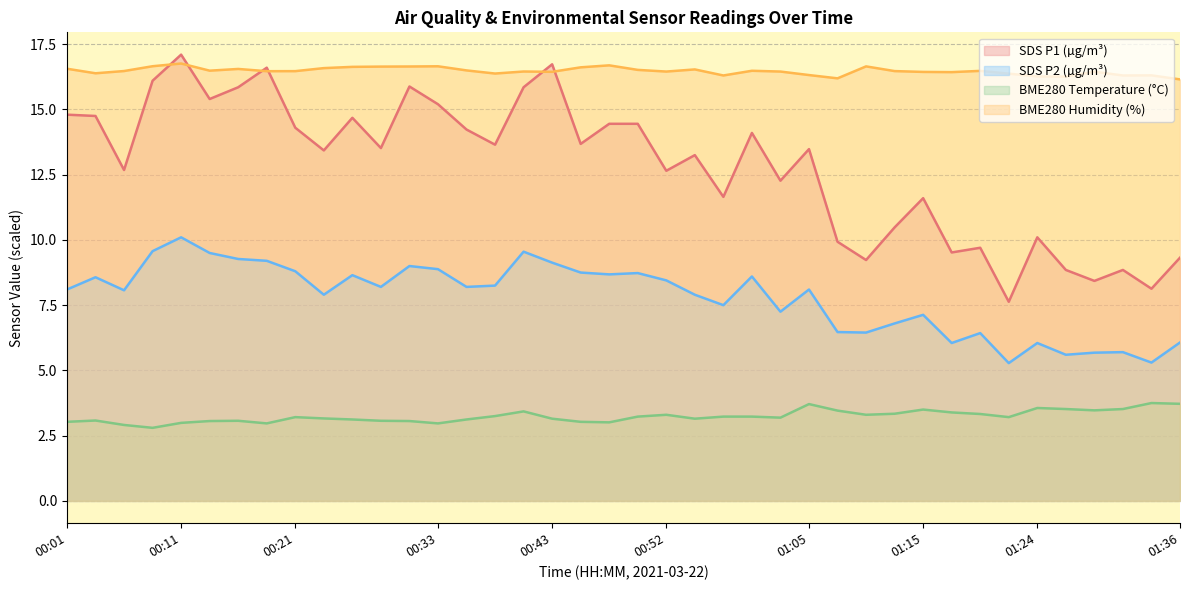

Reading left to right, what are all the values shown in this chart?

SDS_P1: 00:01=14.8	00:04=14.8	00:06=12.7	00:08=16.1	00:11=17.1	00:13=15.4	00:16=15.8	00:18=16.6	00:21=14.3	00:23=13.4	00:25=14.7	00:28=13.5	00:30=15.9	00:33=15.2	00:35=14.2	00:38=13.7	00:40=15.8	00:43=16.7	00:45=13.7	00:47=14.4	00:50=14.4	00:52=12.7	00:55=13.2	00:57=11.7	01:00=14.1	01:02=12.3	01:05=13.5	01:07=9.9	01:10=9.2	01:12=10.5	01:15=11.6	01:17=9.5	01:19=9.7	01:22=7.6	01:24=10.1	01:27=8.8	01:29=8.4	01:32=8.8	01:34=8.1	01:36=9.3
SDS_P2: 00:01=8.1	00:04=8.6	00:06=8.1	00:08=9.6	00:11=10.1	00:13=9.5	00:16=9.3	00:18=9.2	00:21=8.8	00:23=7.9	00:25=8.7	00:28=8.2	00:30=9.0	00:33=8.9	00:35=8.2	00:38=8.2	00:40=9.6	00:43=9.1	00:45=8.8	00:47=8.7	00:50=8.7	00:52=8.4	00:55=7.9	00:57=7.5	01:00=8.6	01:02=7.2	01:05=8.1	01:07=6.5	01:10=6.5	01:12=6.8	01:15=7.1	01:17=6.0	01:19=6.4	01:22=5.3	01:24=6.0	01:27=5.6	01:29=5.7	01:32=5.7	01:34=5.3	01:36=6.1
BME280_temperature: 00:01=3.0	00:04=3.1	00:06=2.9	00:08=2.8	00:11=3.0	00:13=3.1	00:16=3.1	00:18=3.0	00:21=3.2	00:23=3.2	00:25=3.1	00:28=3.1	00:30=3.1	00:33=3.0	00:35=3.1	00:38=3.2	00:40=3.4	00:43=3.1	00:45=3.0	00:47=3.0	00:50=3.2	00:52=3.3	00:55=3.1	00:57=3.2	01:00=3.2	01:02=3.2	01:05=3.7	01:07=3.5	01:10=3.3	01:12=3.3	01:15=3.5	01:17=3.4	01:19=3.3	01:22=3.2	01:24=3.6	01:27=3.5	01:29=3.5	01:32=3.5	01:34=3.8	01:36=3.7
BME280_humidity: 00:01=16.6	00:04=16.4	00:06=16.5	00:08=16.7	00:11=16.8	00:13=16.5	00:16=16.6	00:18=16.5	00:21=16.5	00:23=16.6	00:25=16.6	00:28=16.6	00:30=16.6	00:33=16.7	00:35=16.5	00:38=16.4	00:40=16.5	00:43=16.4	00:45=16.6	00:47=16.7	00:50=16.5	00:52=16.5	00:55=16.5	00:57=16.3	01:00=16.5	01:02=16.5	01:05=16.3	01:07=16.2	01:10=16.7	01:12=16.5	01:15=16.4	01:17=16.4	01:19=16.5	01:22=16.4	01:24=16.3	01:27=16.3	01:29=16.4	01:32=16.3	01:34=16.3	01:36=16.2